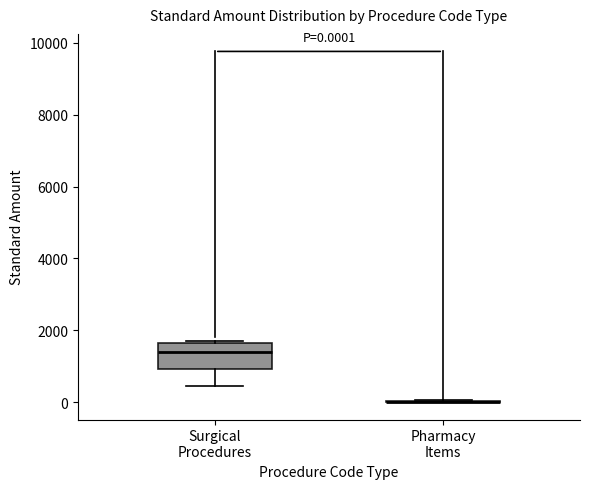

Which box is the tallest, from its lower edge to its upper edge?

Surgical Procedures